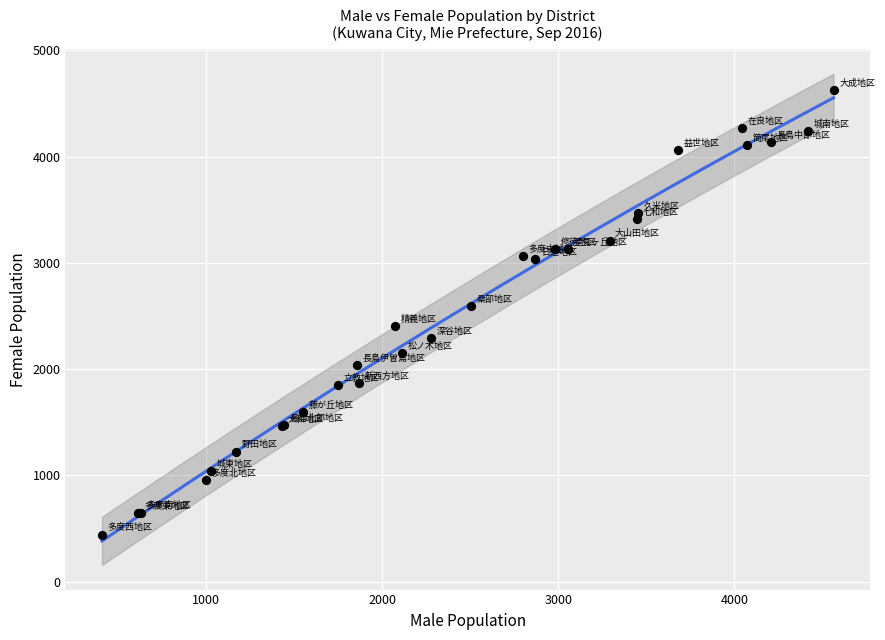

What Y value in the scatter plot is closest to 2533?

2593